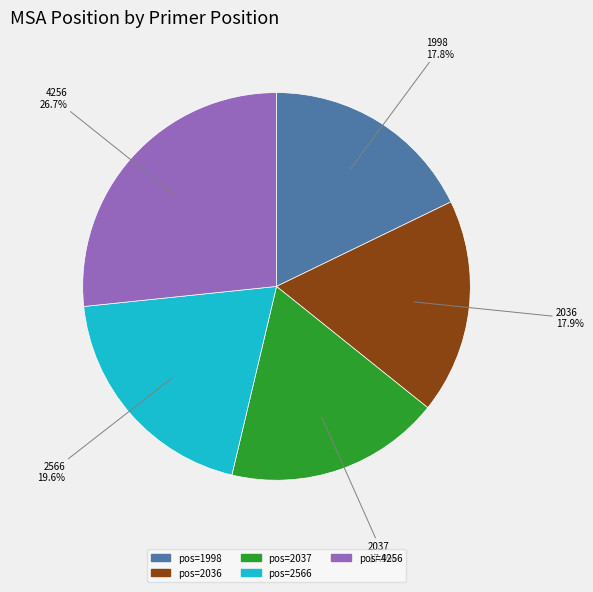

Does any single category account for the majority?

No